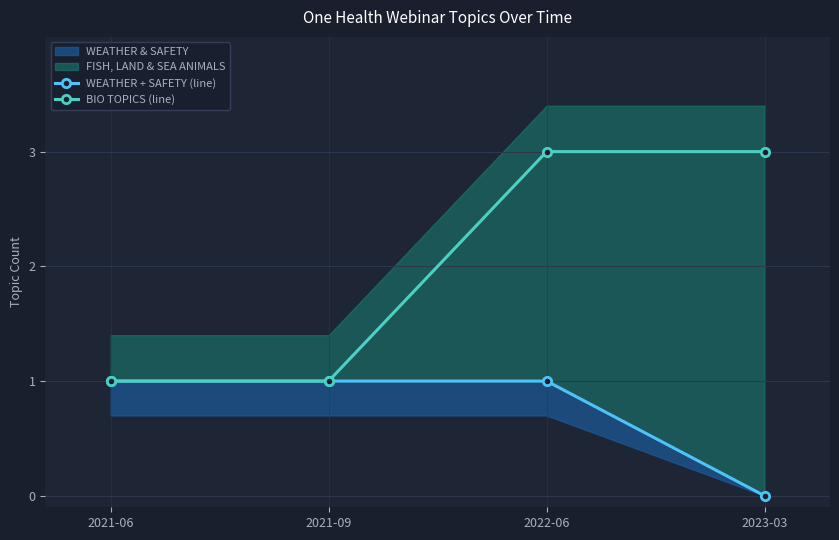

How many data points in WEATHER + SAFETY (line) are less than 1?

1